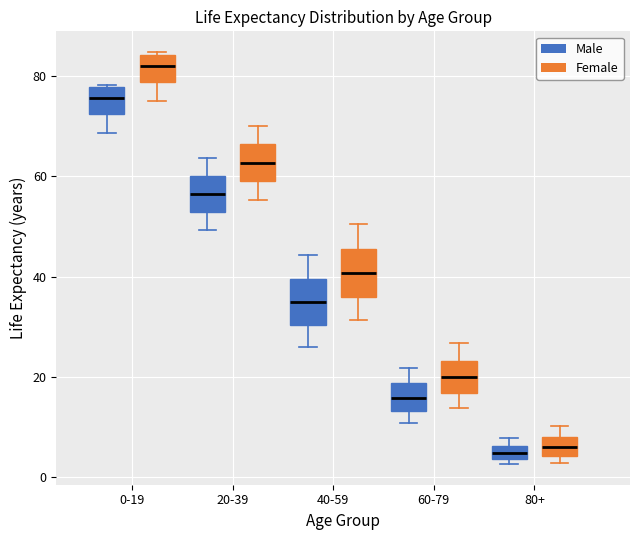

Where is the lower edge of the box for 80+ (Female) on the y-axis? The values are not printed on the chart, so give them approximately, as read against the axis.

4